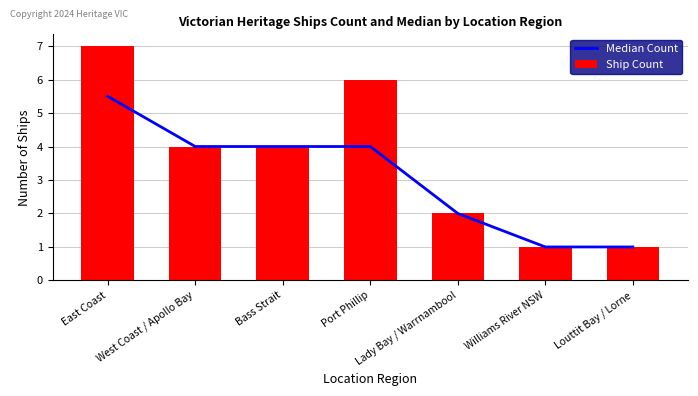

Reading left to right, extract all data points from this chart.

Median Count: 5.5	4.0	4.0	4.0	2.0	1.0	1.0
Ship Count: 7.0	4.0	4.0	6.0	2.0	1.0	1.0